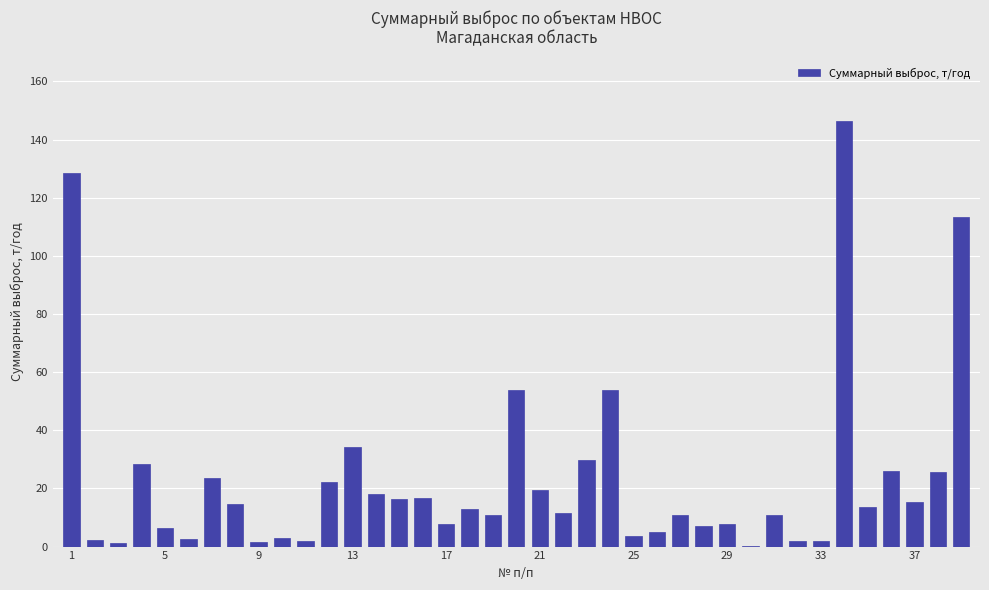

What is the sum of all values?

910.8